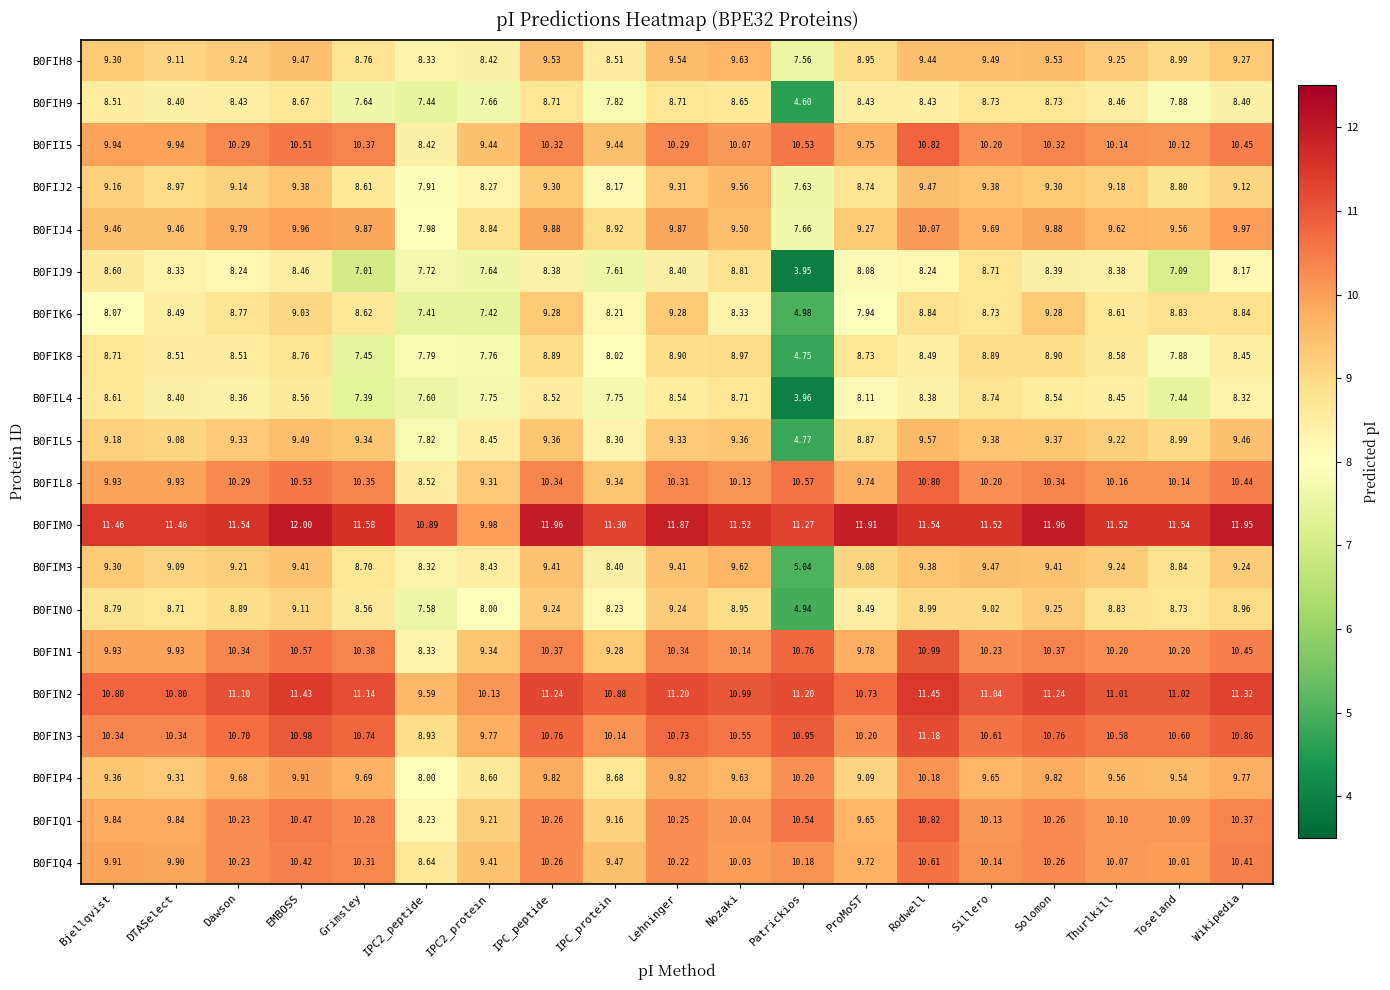

Which label corresponds to the largest value in the chart?

EMBOSS